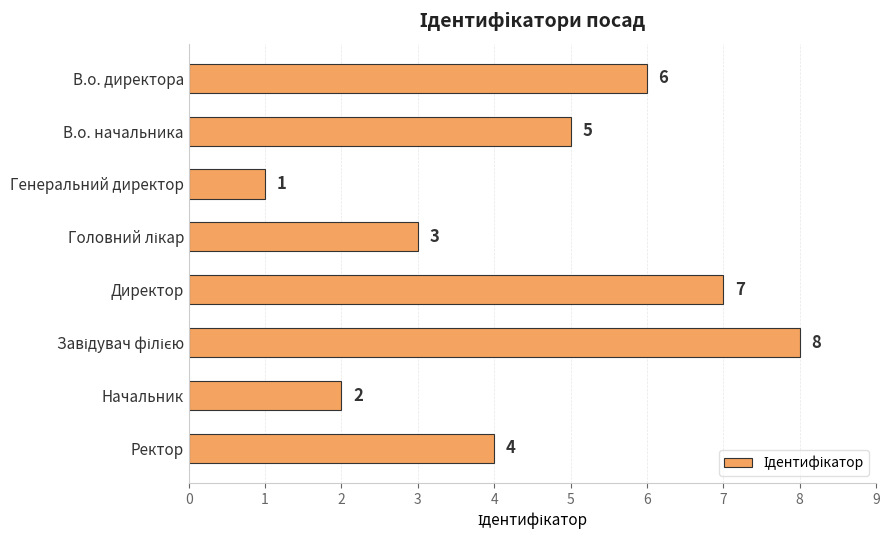

Which category has the lowest value across all series?

Генеральний директор